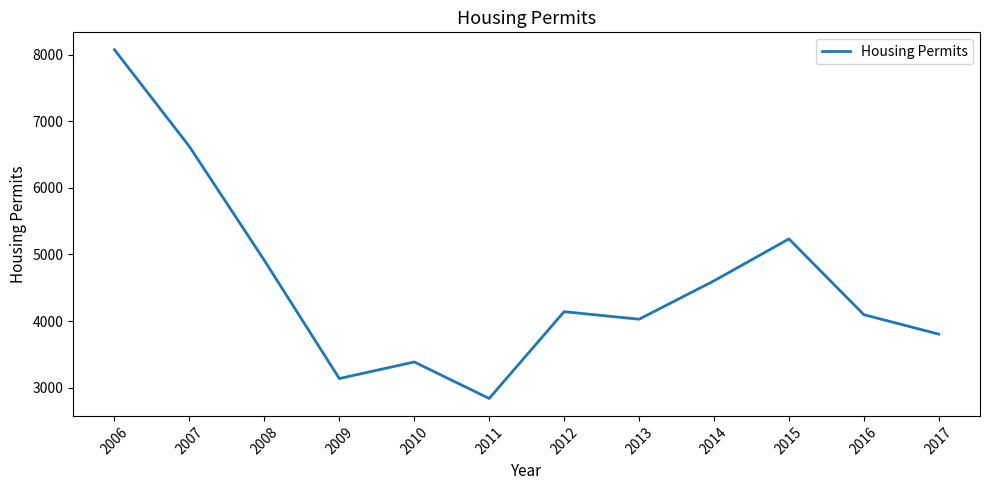

What is the average value?

4572